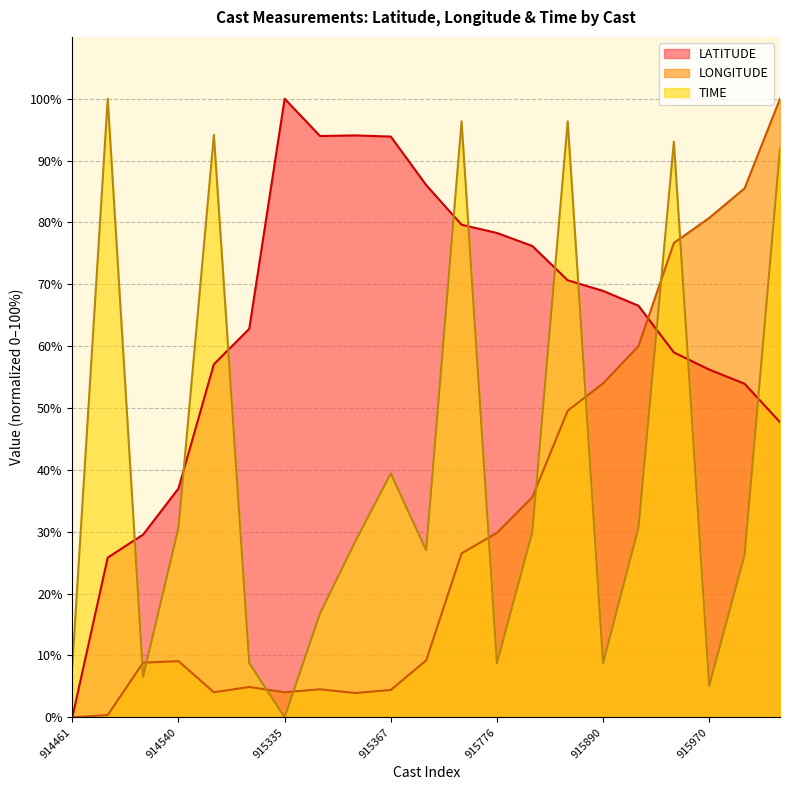

What is the value of the TIME point at the 16th from the left?

8.8